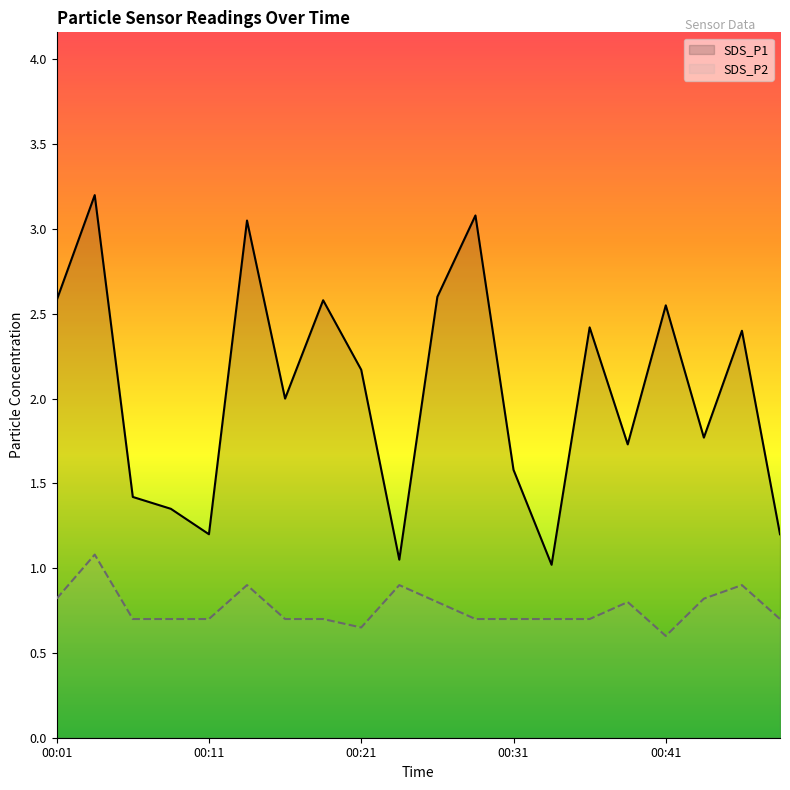

True or false: SDS_P1 and SDS_P2 cross at least once.

False